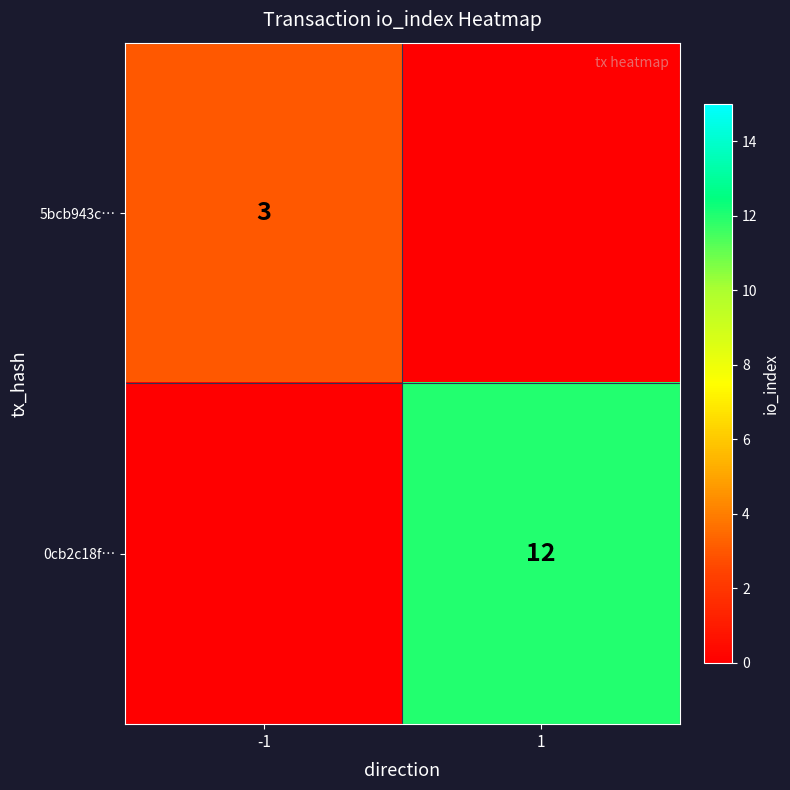

True or false: 0cb2c18f… has a value of 6 at 1.

False